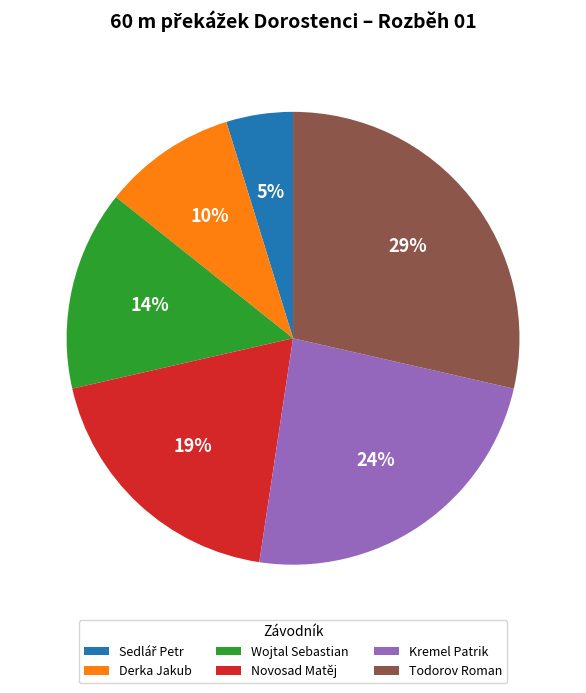

Which has a higher value, Wojtal Sebastian or Novosad Matěj?

Novosad Matěj